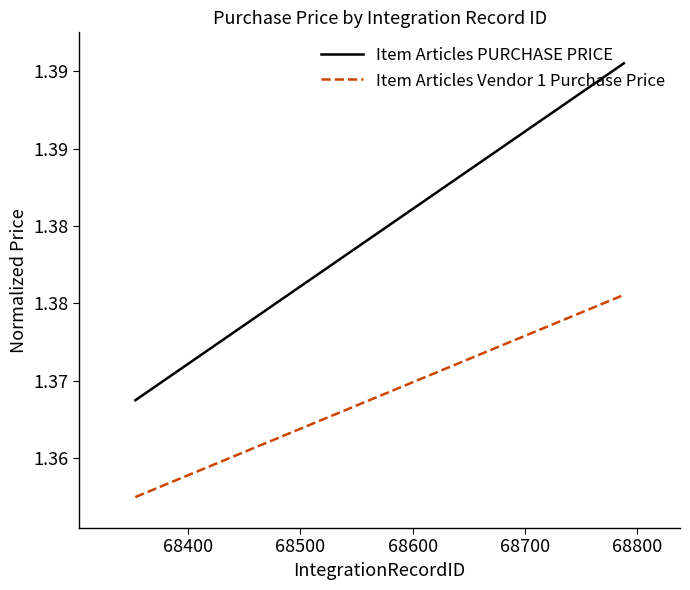

What is the sum of all Item Articles Vendor 1 Purchase Price values?

9.6